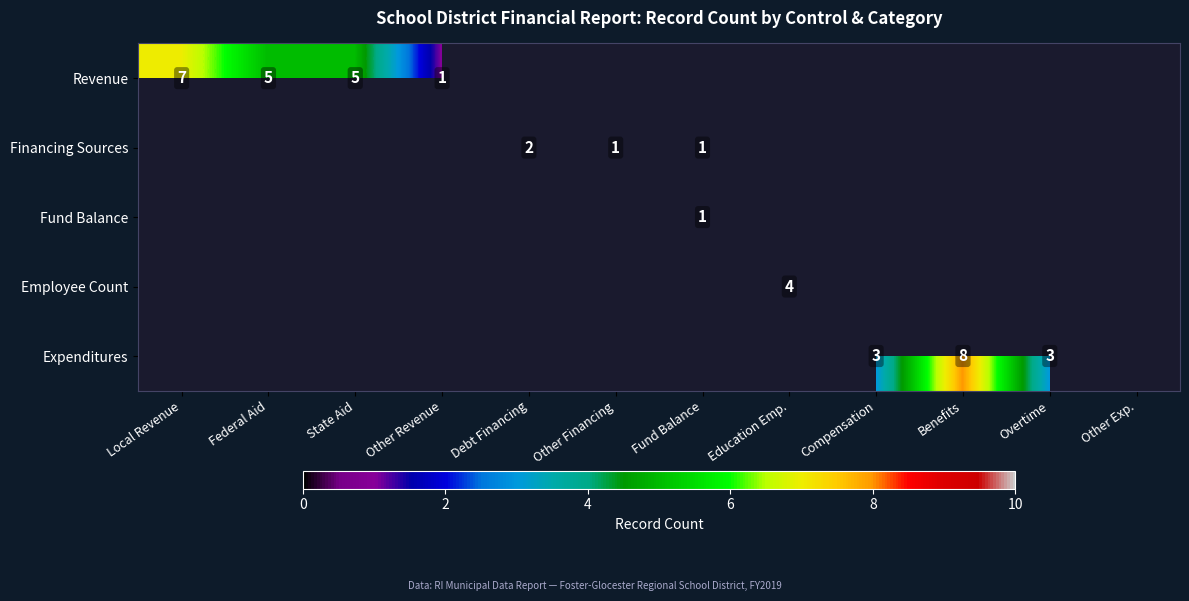

How many data points does each series have?

12